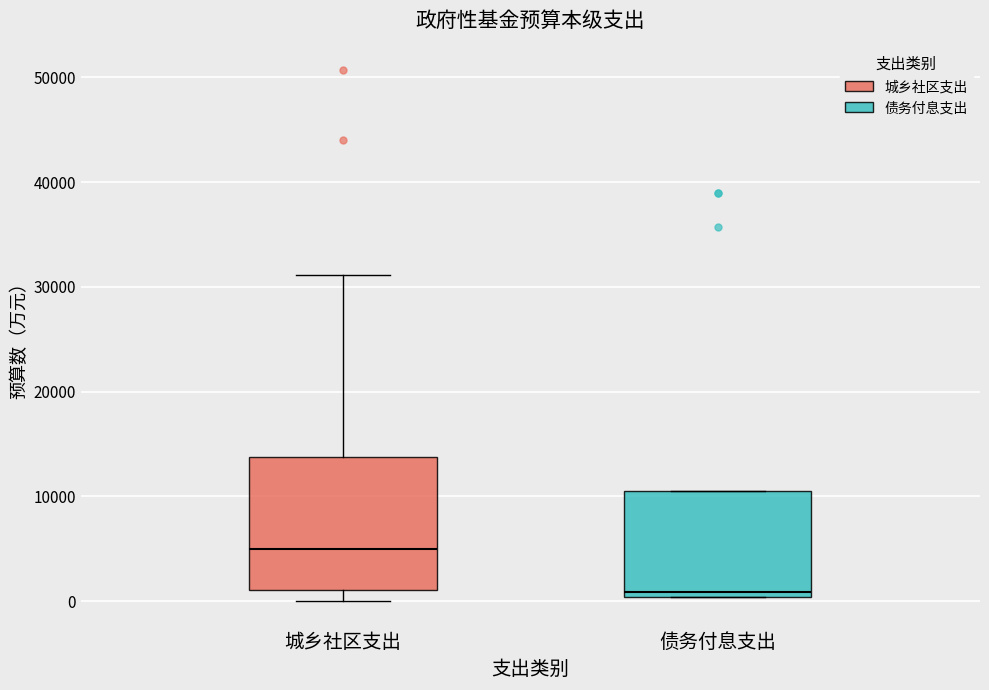

Which box's median line is the lowest?

债务付息支出